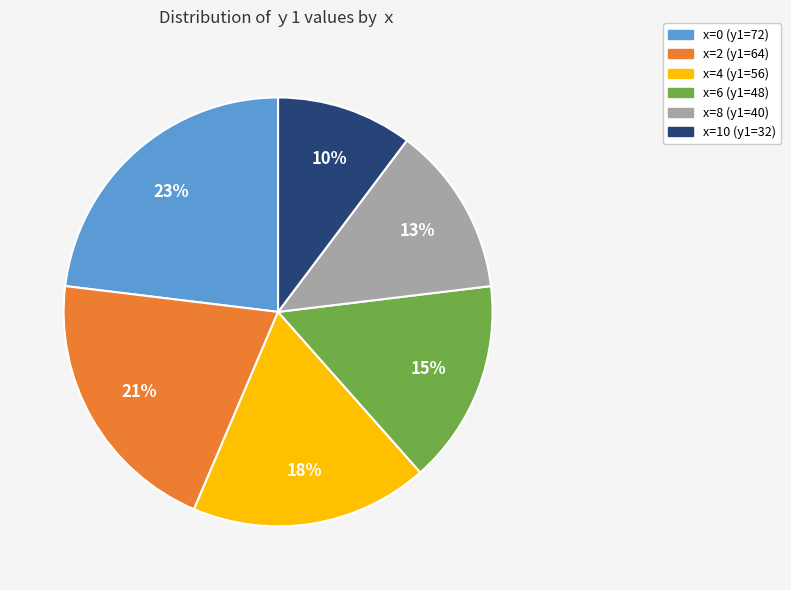

To the nearest percent, what is the combined percentage of x=4 and x=0?

41%